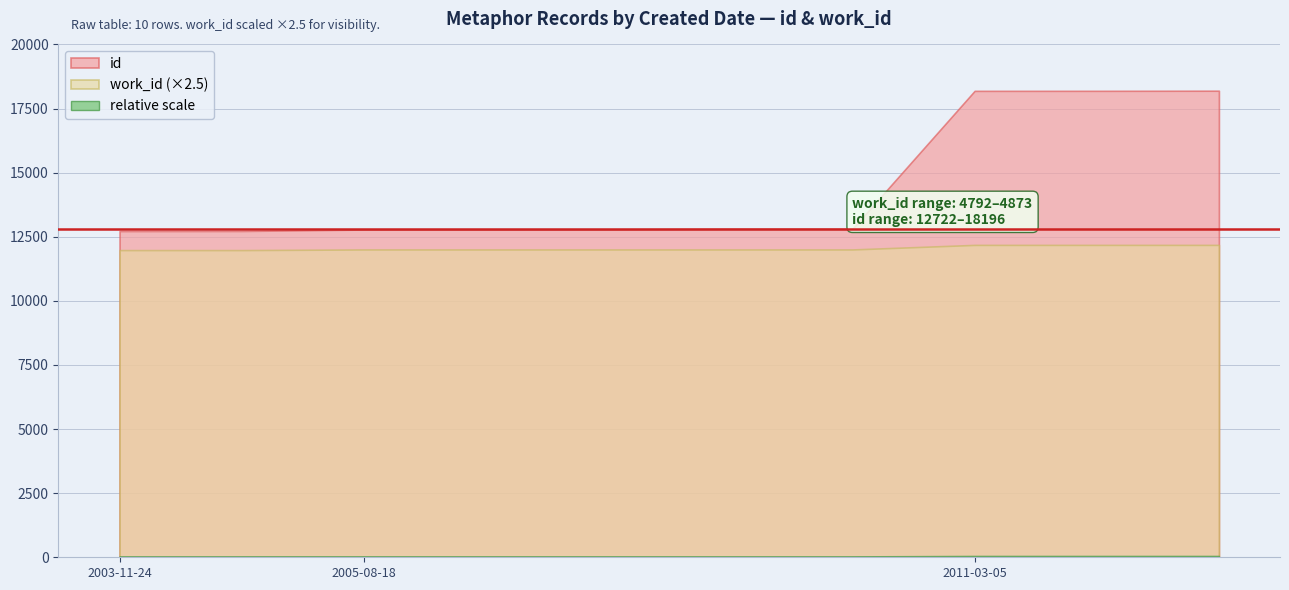

True or false: id and work_id intersect in this chart.

False